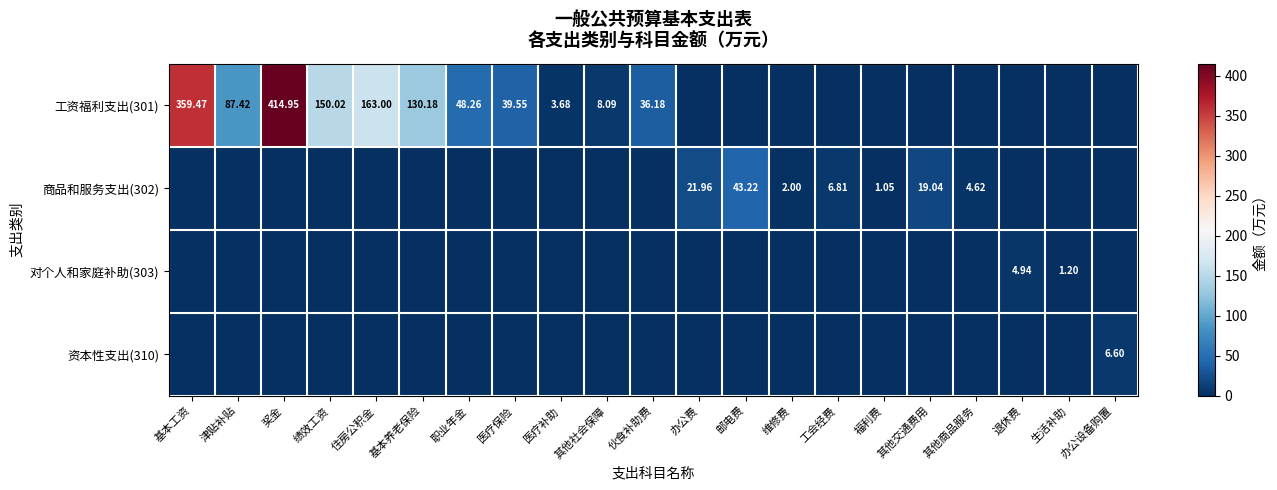

How many data points does each series have?

21